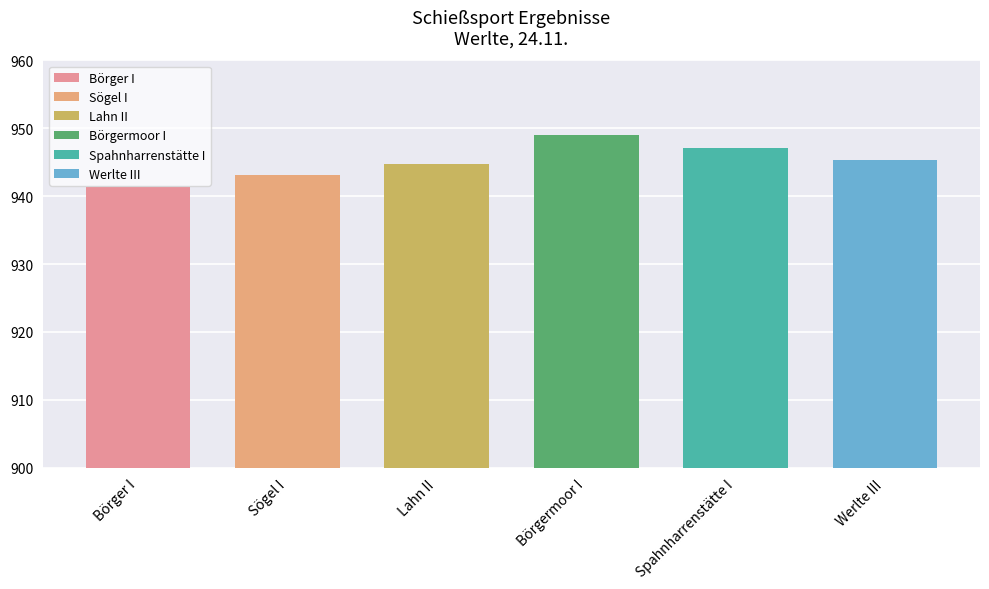

At which category does the chart reach its minimum across all series?

Börger I